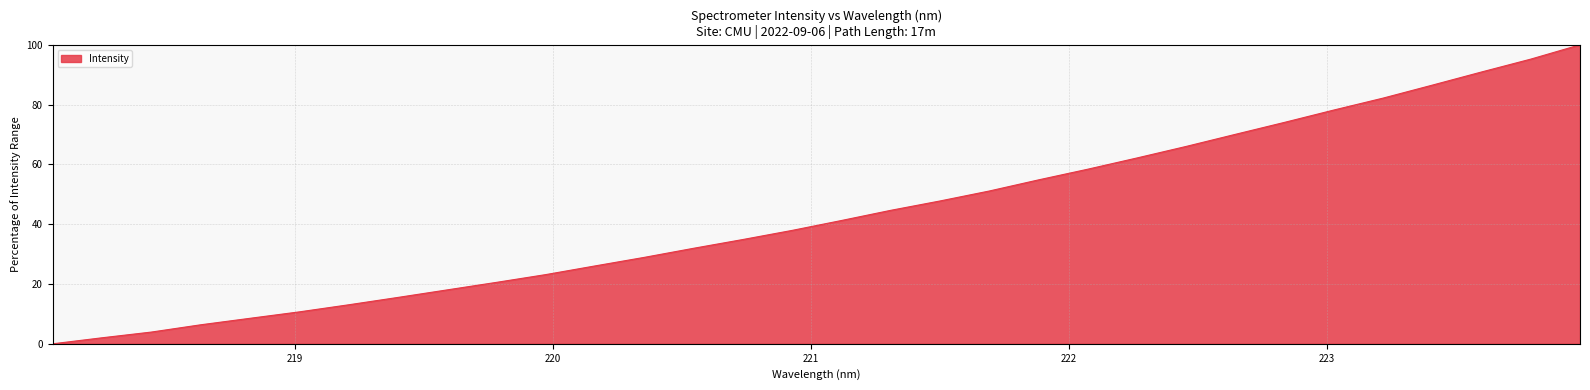

How many values are above zero?

31